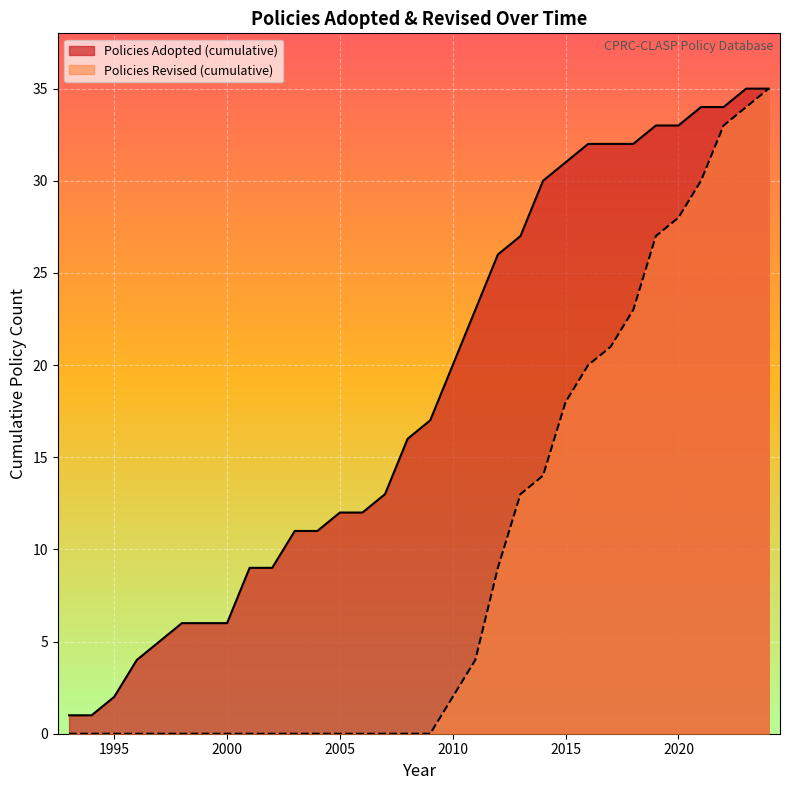

Rank the series by their maximum value, from highest to lowest.

Policies Revised, Policies Adopted